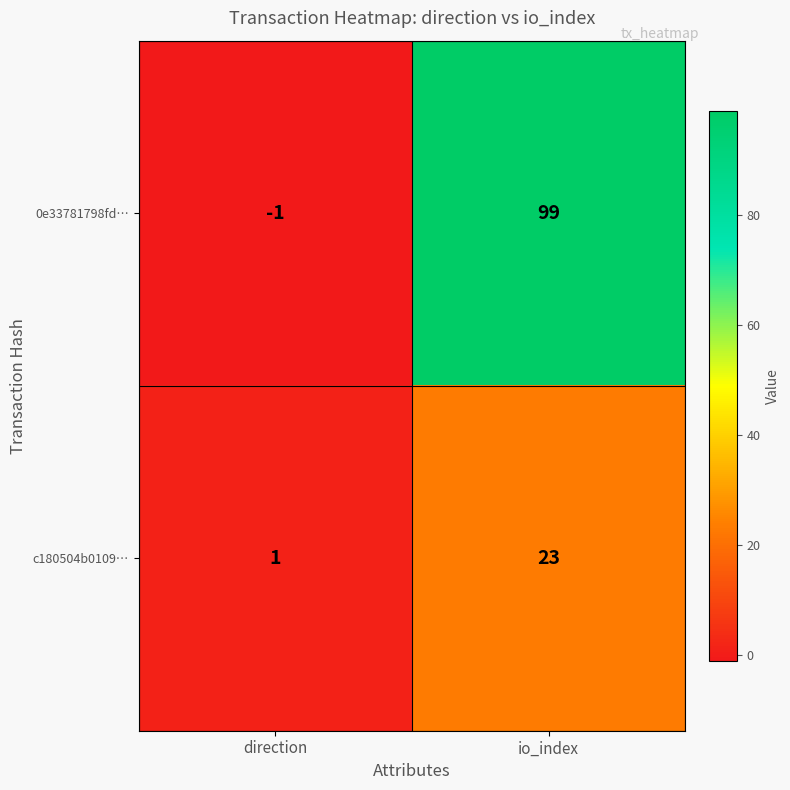

Is it true that c180504b0109… equals 23 at io_index?

True